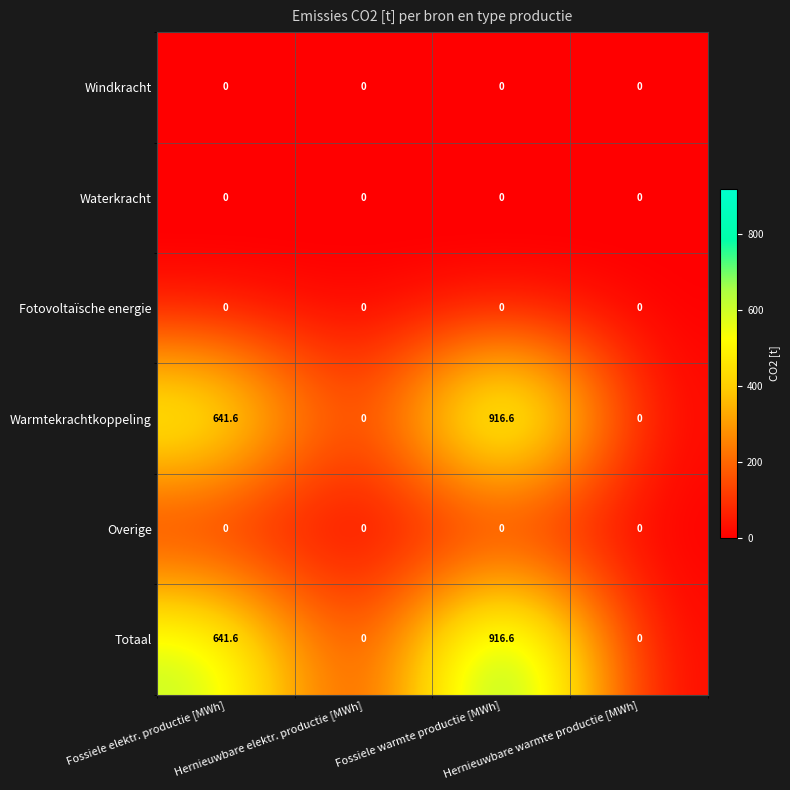

What is the difference between the maximum and minimum values in the Totaal series?

916.6